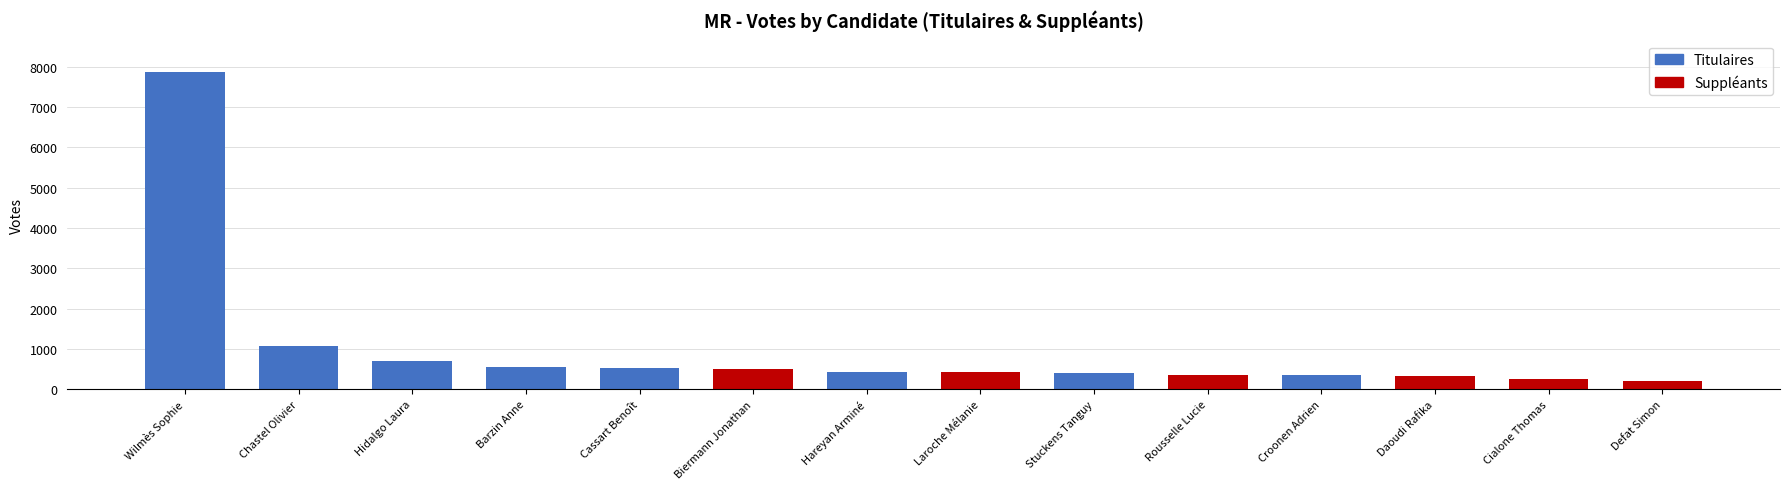

Are the bars grouped side by side (vs. stacked)?

No